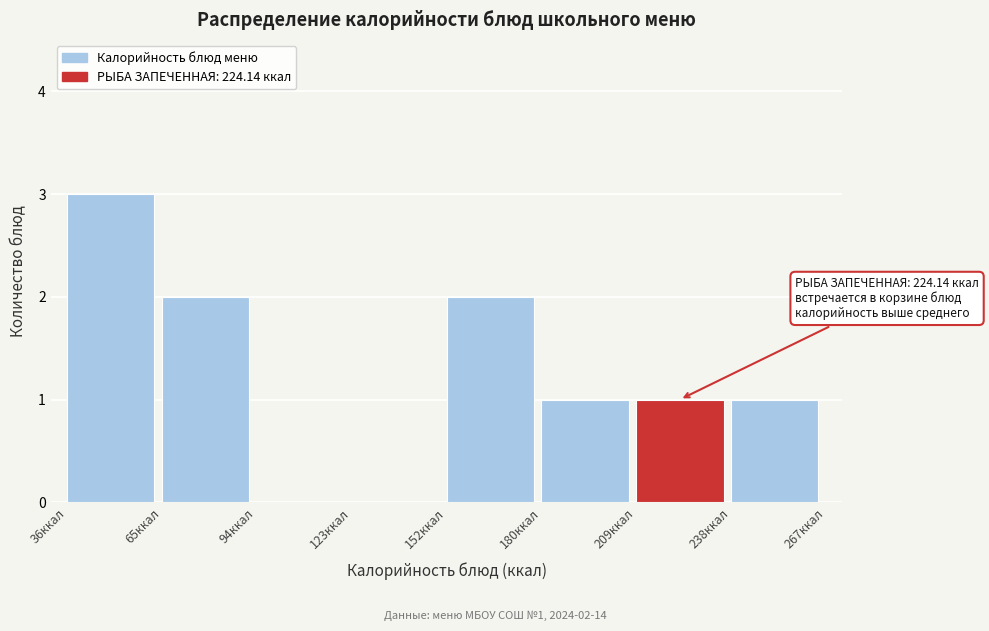

Which range on the x-axis has the tallest bar?

35 to 65